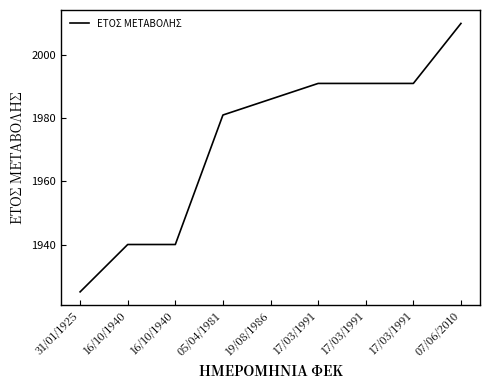

True or false: the data shows 1986 at 19/08/1986.

True